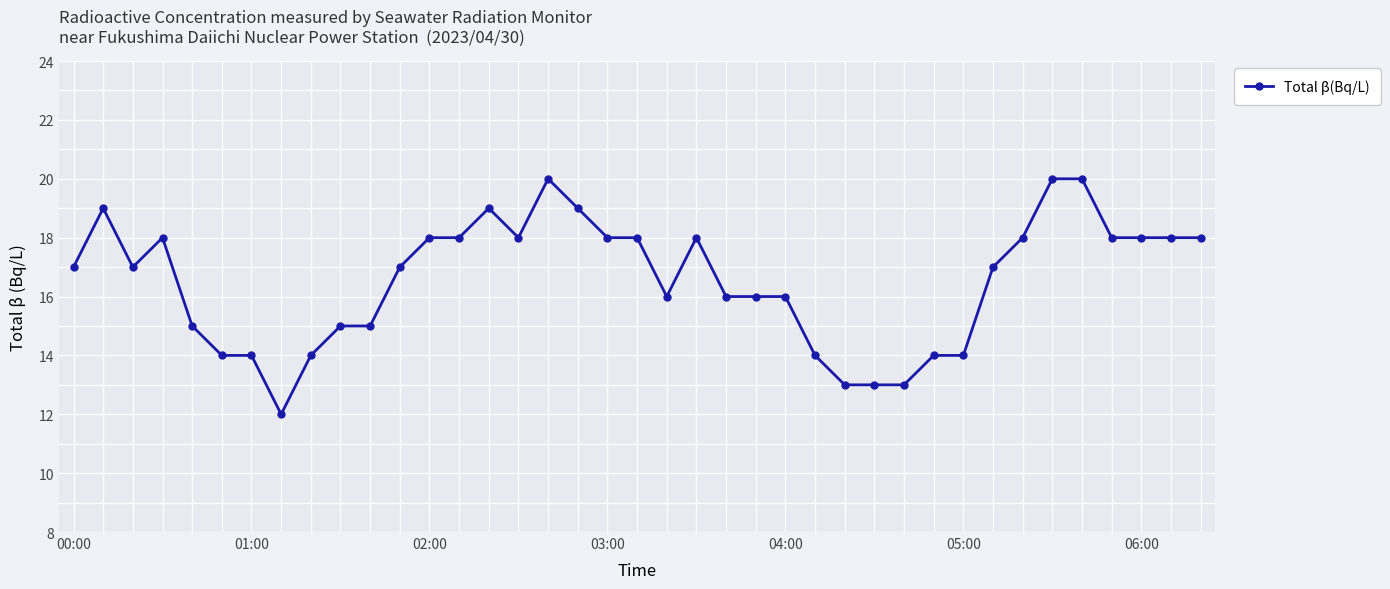

Reading right to left, what are all the values shown in this chart?

18	18	18	18	20	20	18	17	14	14	13	13	13	14	16	16	16	18	16	18	18	19	20	18	19	18	18	17	15	15	14	12	14	14	15	18	17	19	17